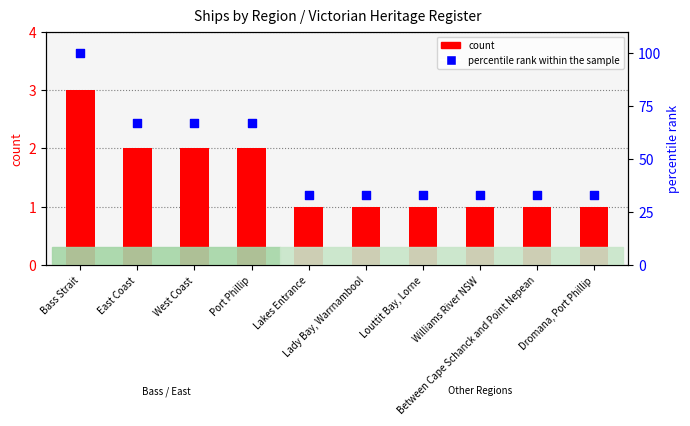

Which series reaches the maximum Y coordinate?

percentile rank within the sample